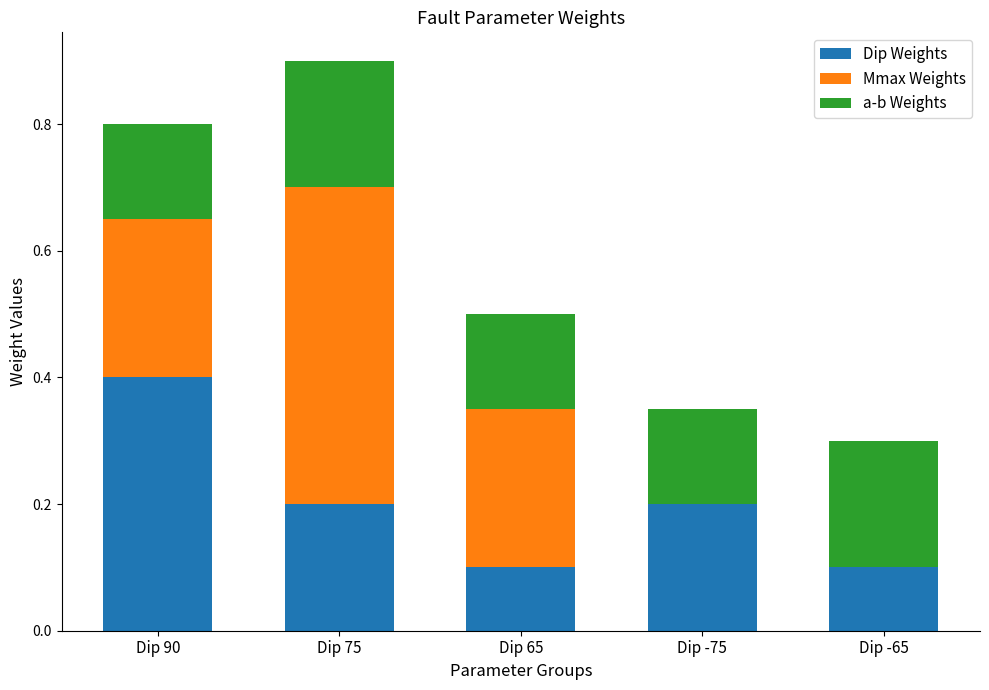

At which category is the sum across all series the highest?

Dip 75